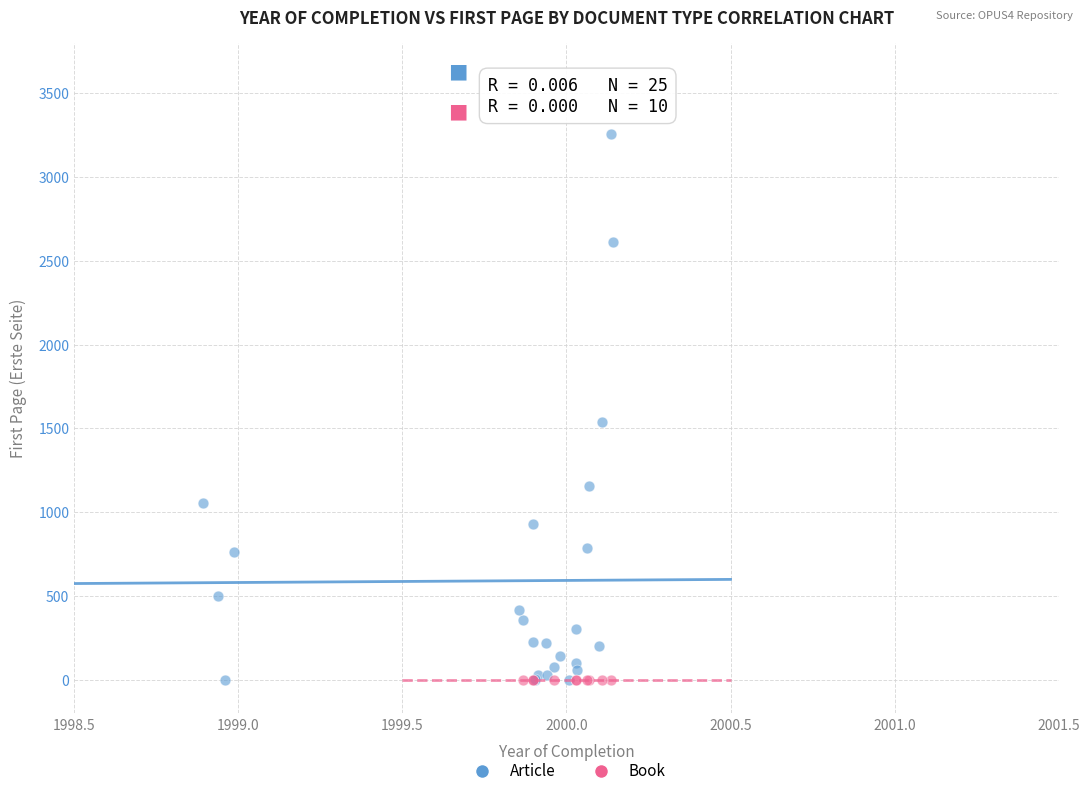

Which series contains the highest Y value?

Article